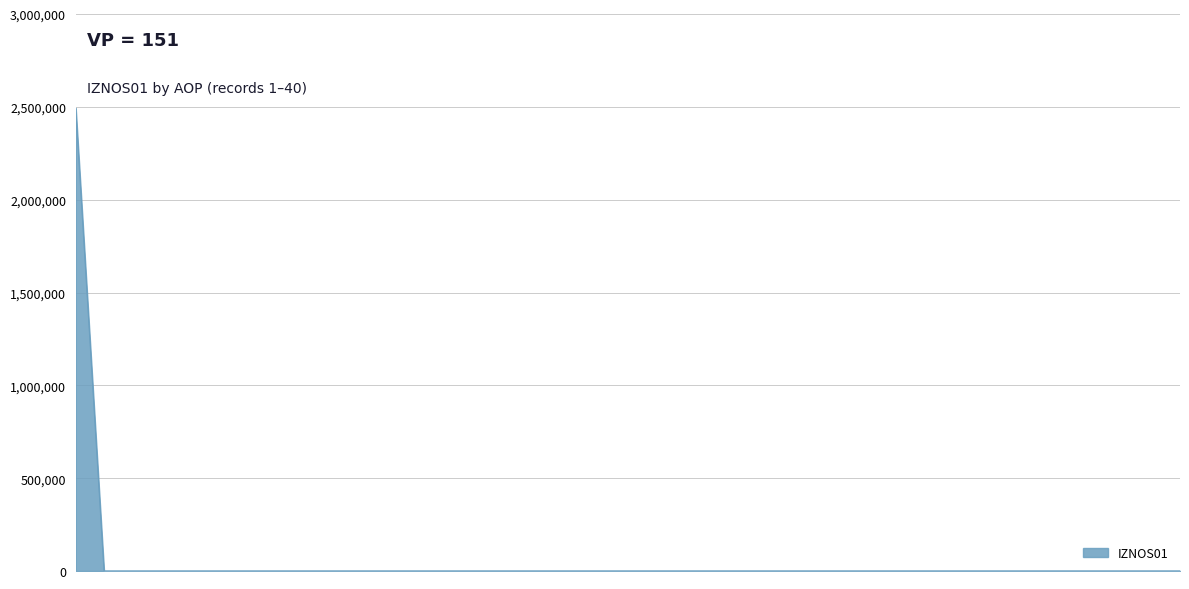

What is the difference between the maximum and minimum values?

2493096.5